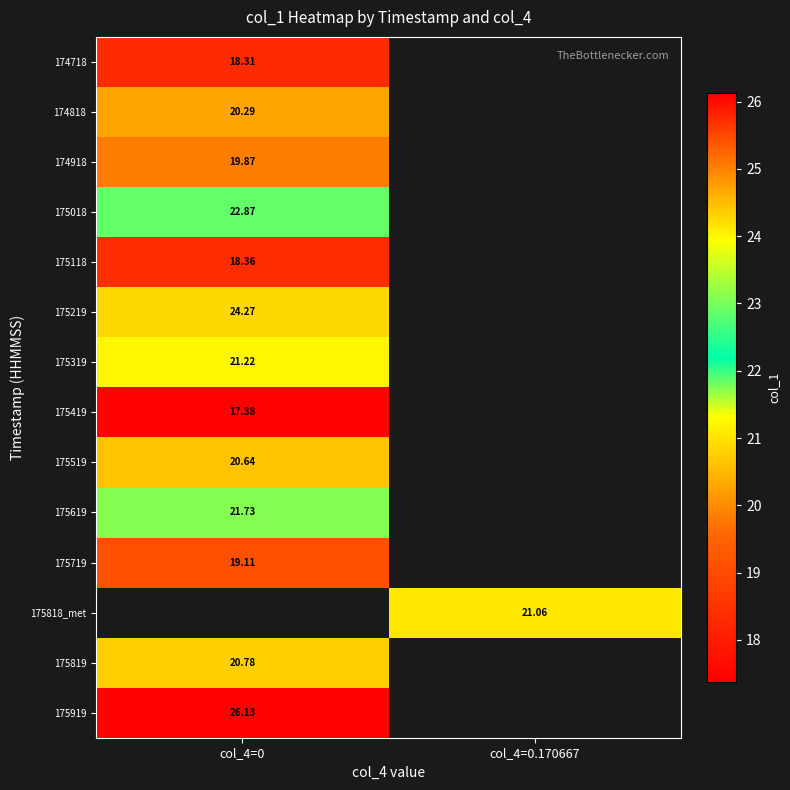

Which series has the largest range (max minus min)?

174718